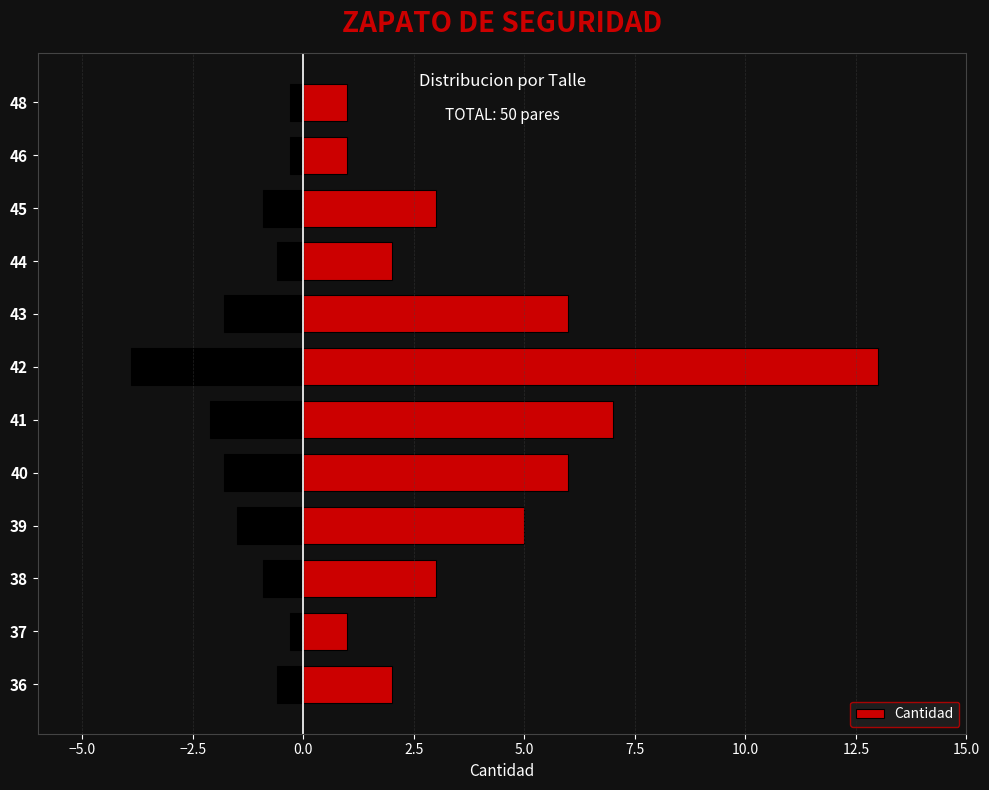

At which label does Cantidad reach its peak?

42